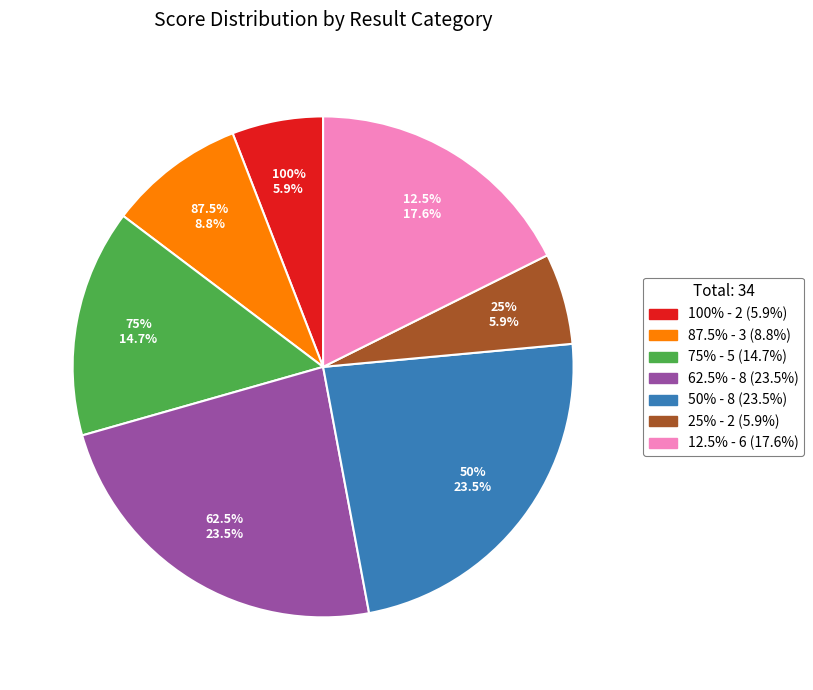

Is it true that 75% is 15% of the pie?

True